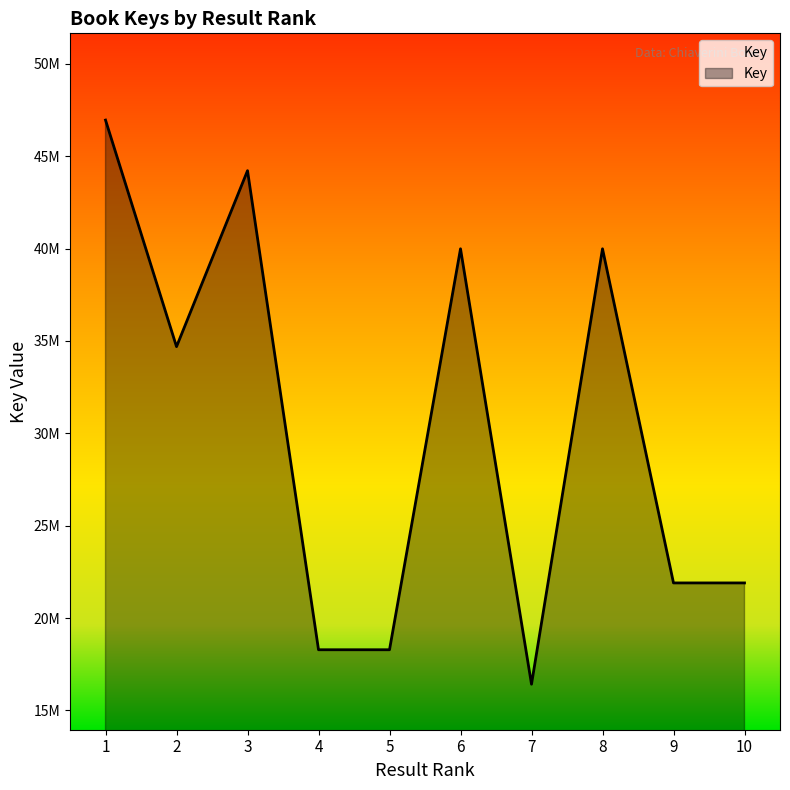

What is the value of the 3rd point from the left?

44212131